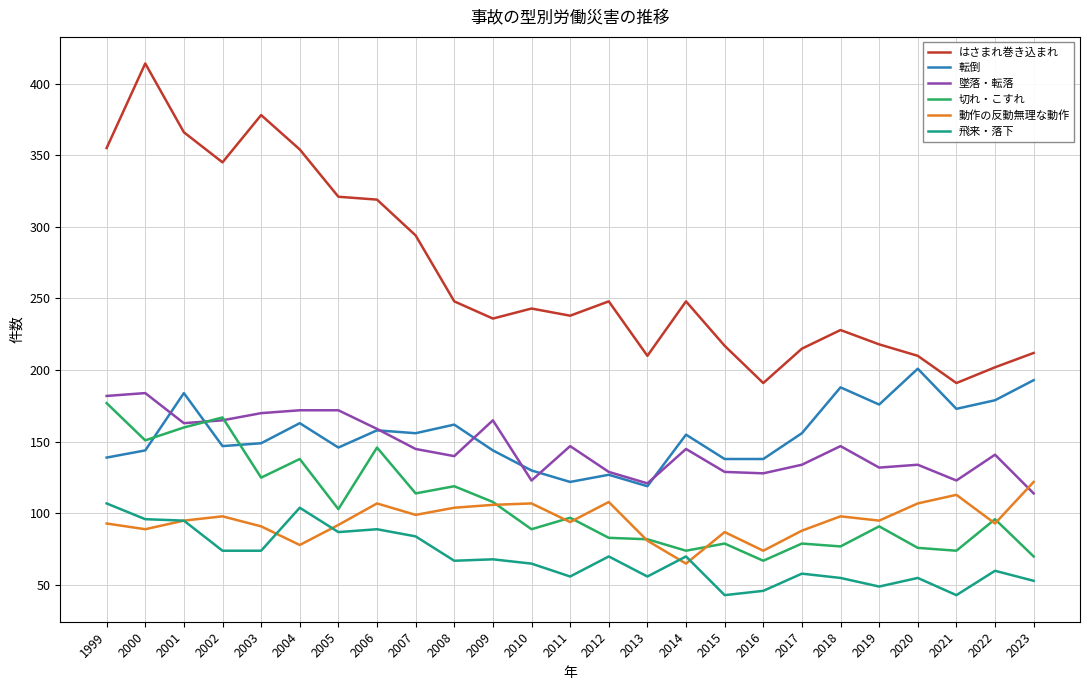

Read the 墜落・転落 value at 2015, to the nearest 10.

130